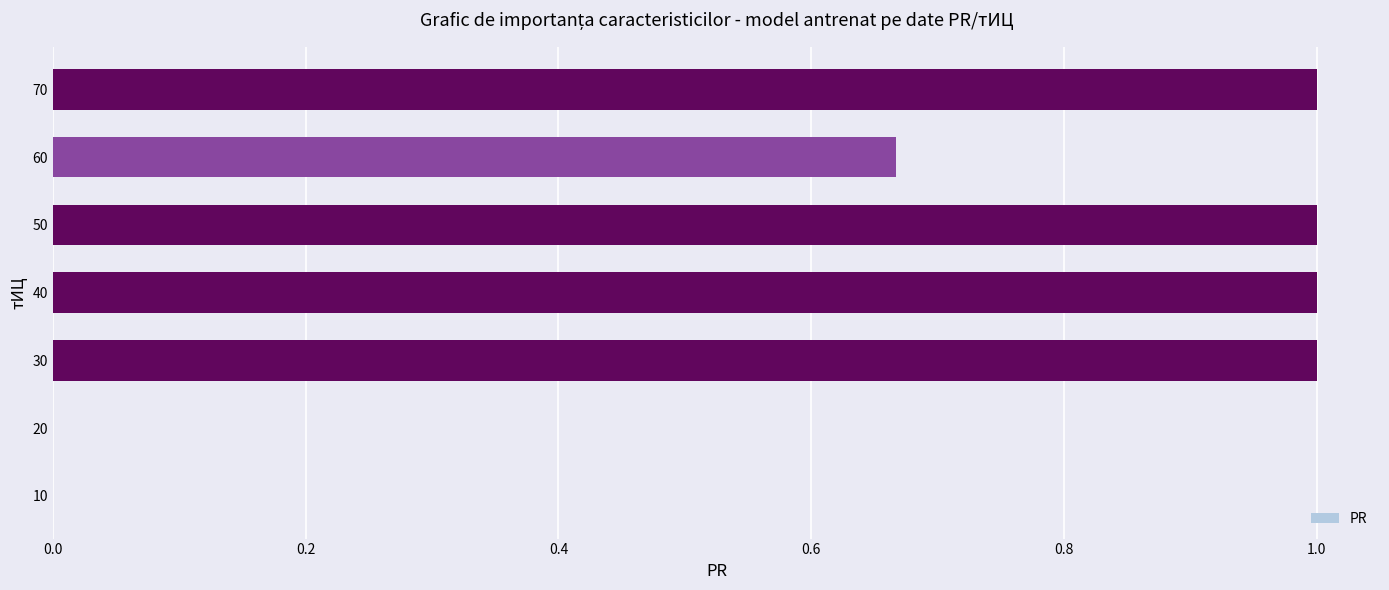

Between 10 and 50, which is larger?

50